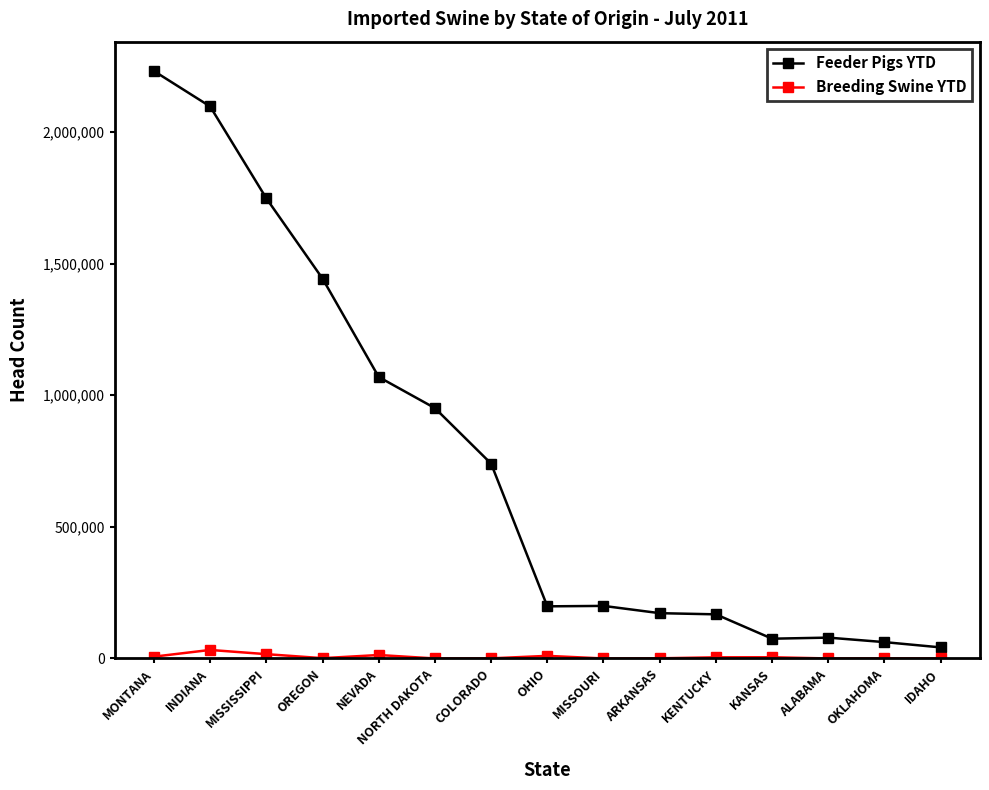

Which series has the largest total across all categories?

Feeder Pigs YTD